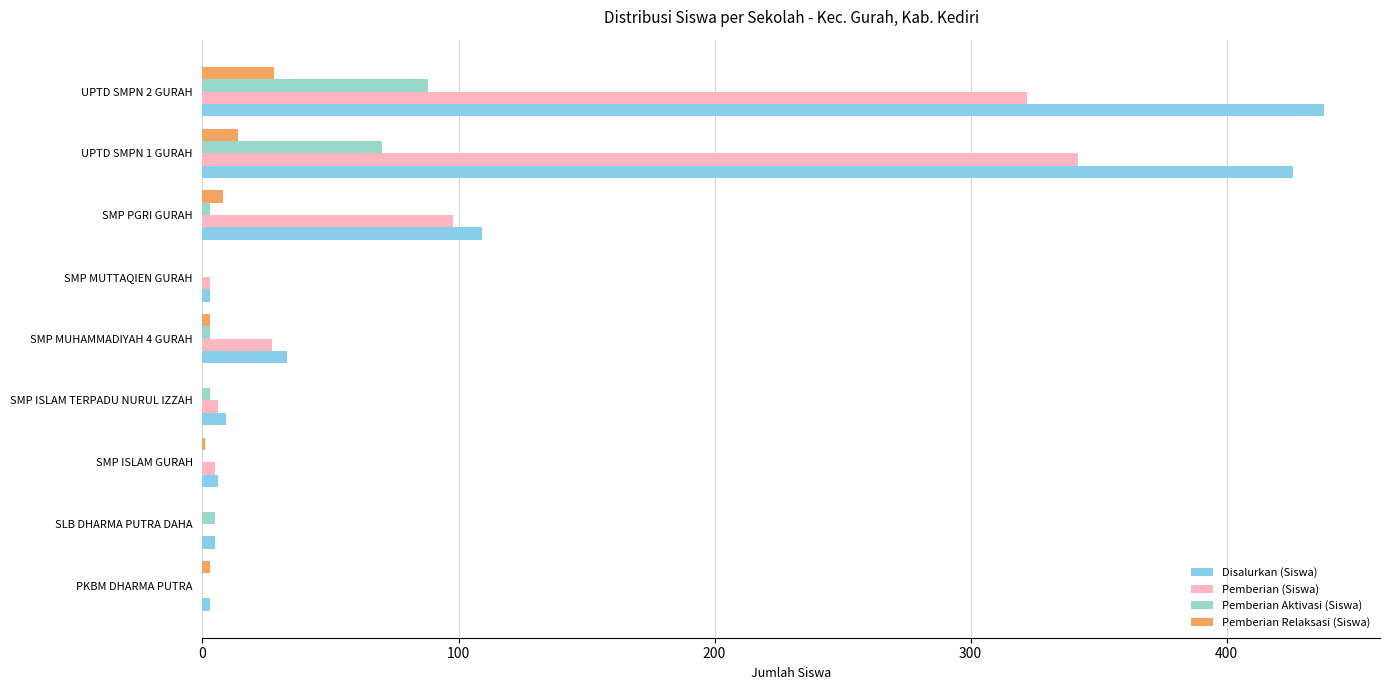

True or false: Pemberian (Siswa) has a value of -196 at SLB DHARMA PUTRA DAHA.

False